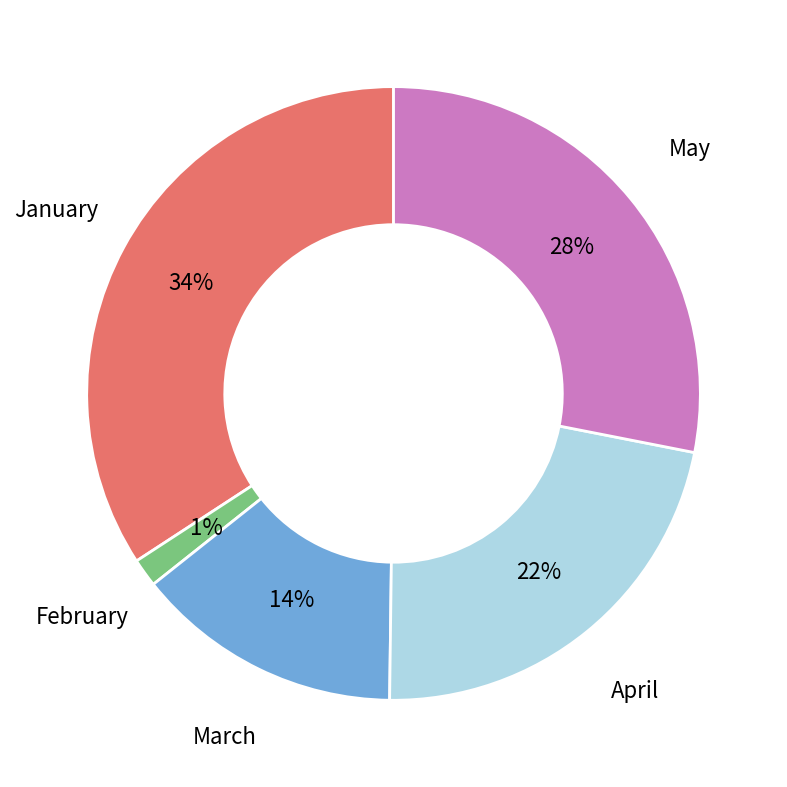

Is there a majority slice in this chart?

No